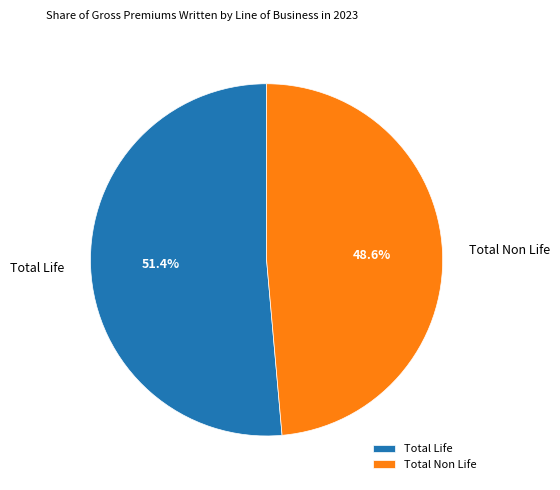

Count the number of slices in the pie.

2